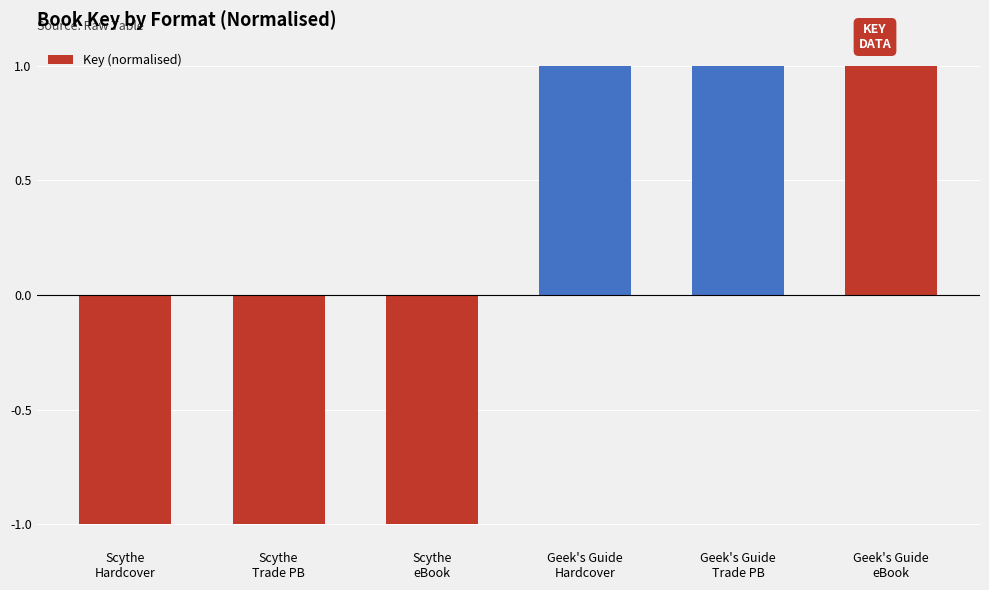

Reading left to right, list all the values displayed in this chart.

Scythe
Hardcover=-1	Scythe
Trade PB=-1	Scythe
eBook=-1	Geek's Guide
Hardcover=1	Geek's Guide
Trade PB=1	Geek's Guide
eBook=1